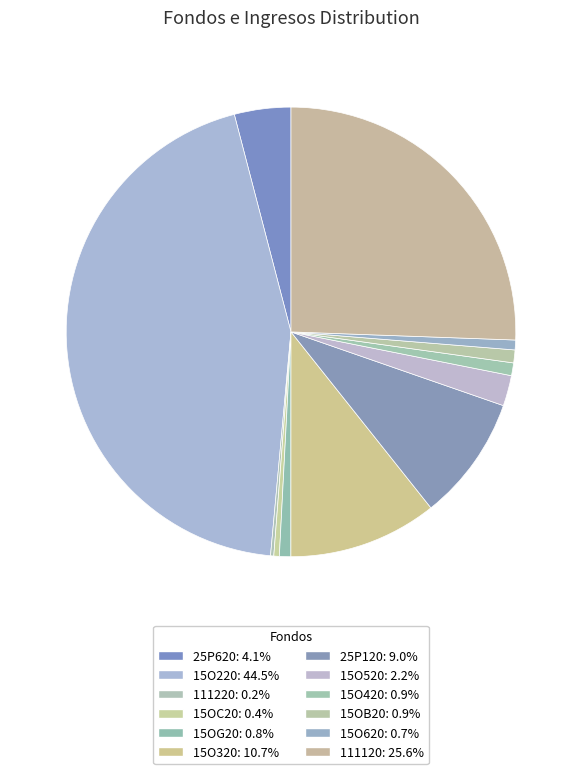

To the nearest percent, what percentage of the pie is 111120?

26%